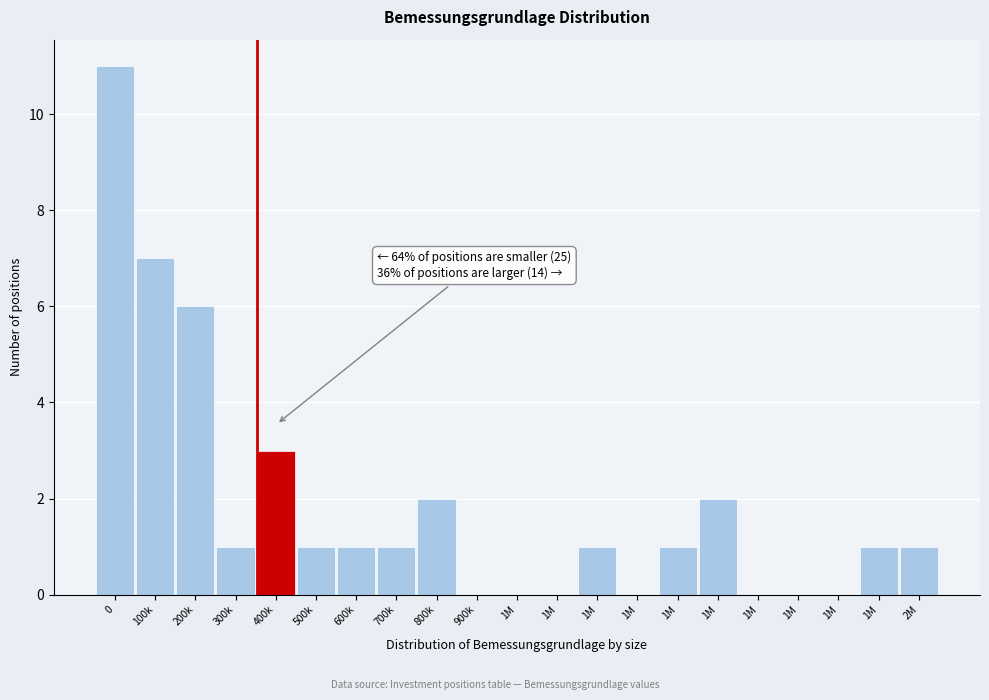

Are the bars horizontal?

No